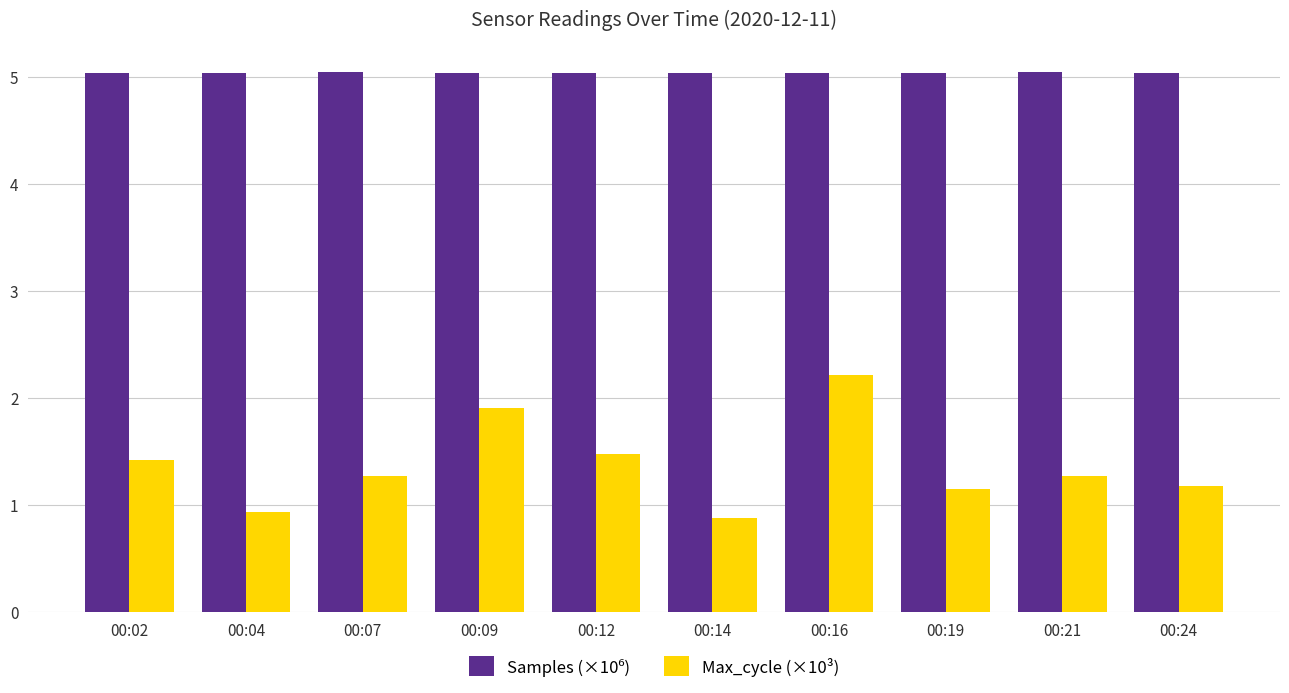

Which series has the largest range (max minus min)?

Max_cycle (×10³)